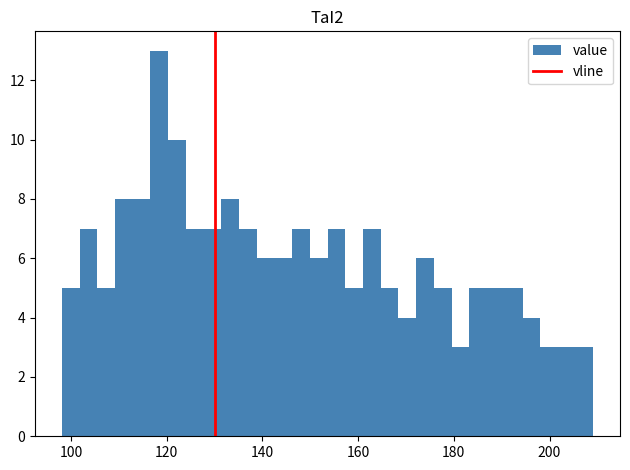

Read against the x-axis, roughly where is the centre of the tallest bar?

118